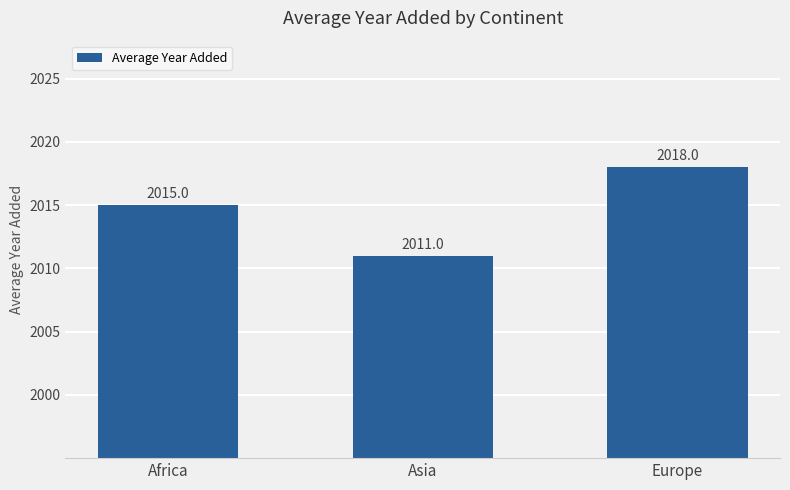

The value at Asia is 2011. True or false?

True